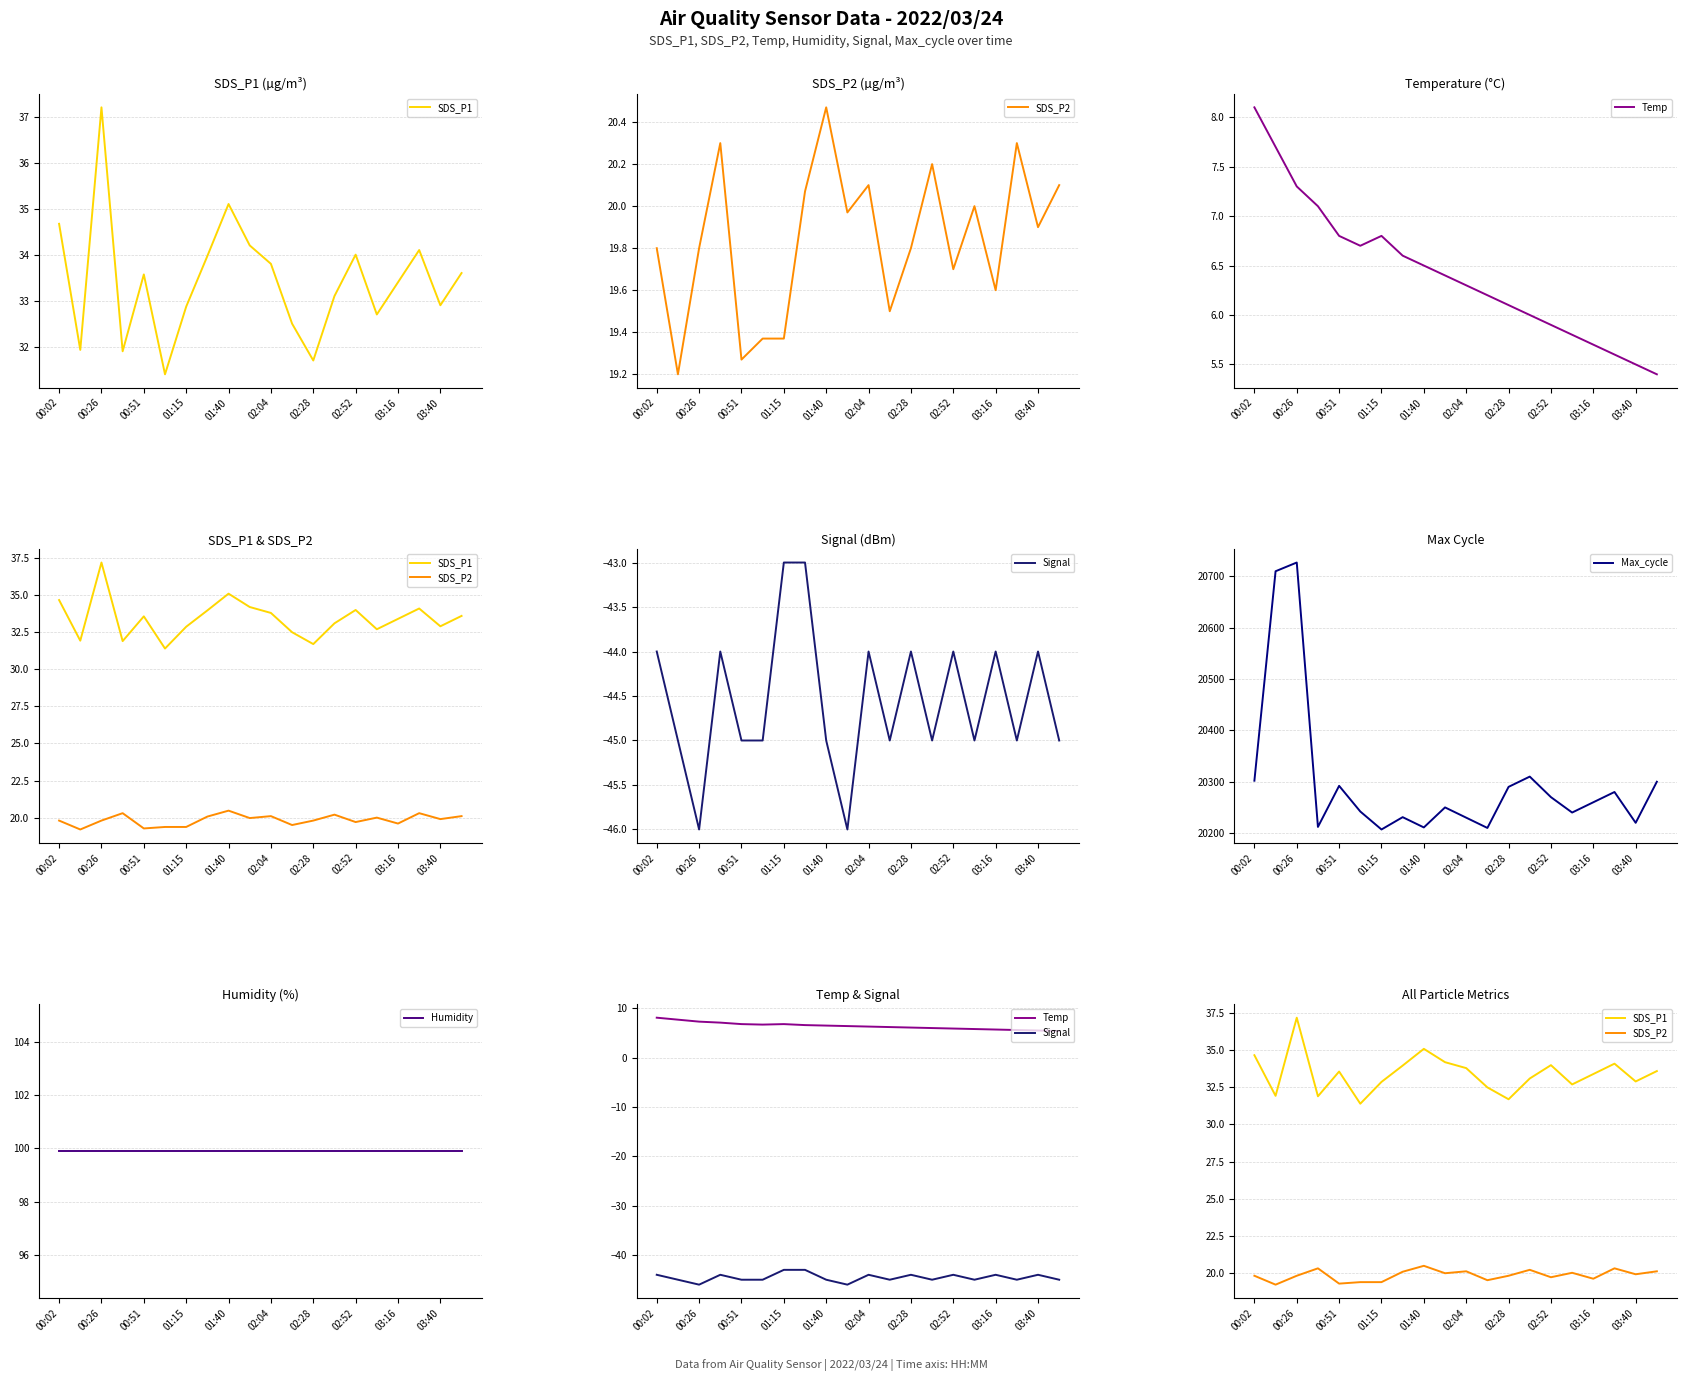

Reading right to left, extract all data points from this chart.

SDS_P1: 33.6	32.9	34.1	33.4	32.7	34.0	33.1	31.7	32.5	33.8	34.2	35.1	34.0	32.9	31.4	33.6	31.9	37.2	31.9	34.7
SDS_P2: 20.1	19.9	20.3	19.6	20.0	19.7	20.2	19.8	19.5	20.1	20.0	20.5	20.1	19.4	19.4	19.3	20.3	19.8	19.2	19.8
Temp: 5.4	5.5	5.6	5.7	5.8	5.9	6.0	6.1	6.2	6.3	6.4	6.5	6.6	6.8	6.7	6.8	7.1	7.3	7.7	8.1
Signal: -45.0	-44.0	-45.0	-44.0	-45.0	-44.0	-45.0	-44.0	-45.0	-44.0	-46.0	-45.0	-43.0	-43.0	-45.0	-45.0	-44.0	-46.0	-45.0	-44.0
Max_cycle: 20300.0	20220.0	20280.0	20260.0	20240.0	20270.0	20310.0	20290.0	20210.0	20230.0	20250.0	20211.0	20231.0	20207.0	20242.0	20292.0	20212.0	20727.0	20710.0	20302.0
Humidity: 99.9	99.9	99.9	99.9	99.9	99.9	99.9	99.9	99.9	99.9	99.9	99.9	99.9	99.9	99.9	99.9	99.9	99.9	99.9	99.9